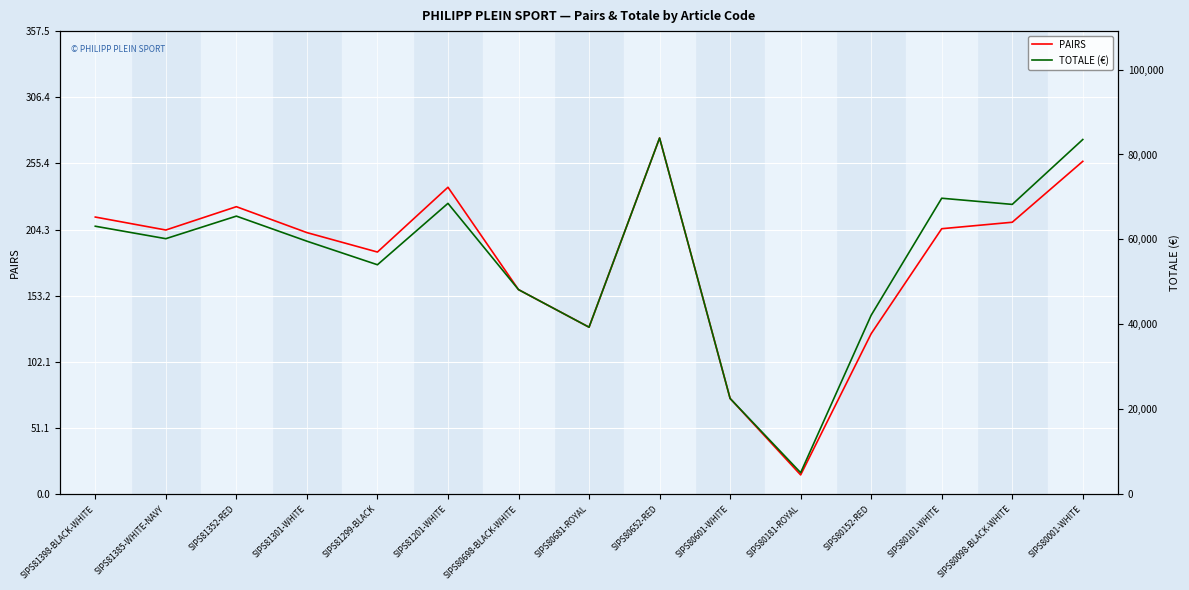

List the series in order of their overall mean, lowest first.

PAIRS, TOTALE (€)